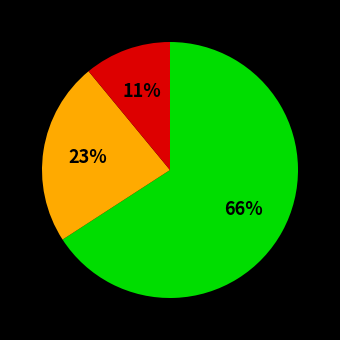

To the nearest percent, what is the difference between the largest and smallest slice percentages?

55%